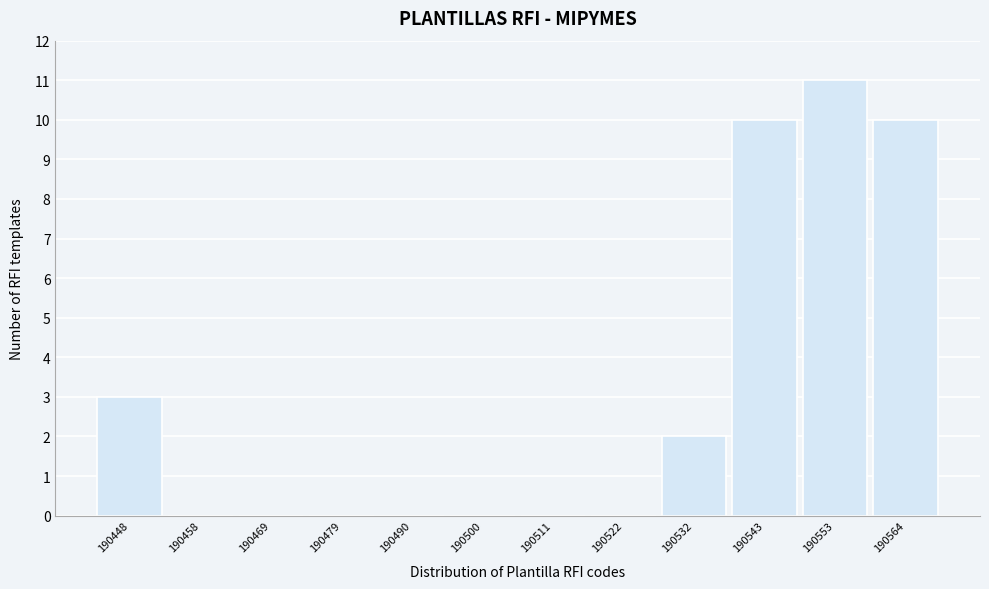

Reading left to right, list all the values displayed in this chart.

190448=3	190458=0	190469=0	190479=0	190490=0	190500=0	190511=0	190522=0	190532=2	190543=10	190553=11	190564=10